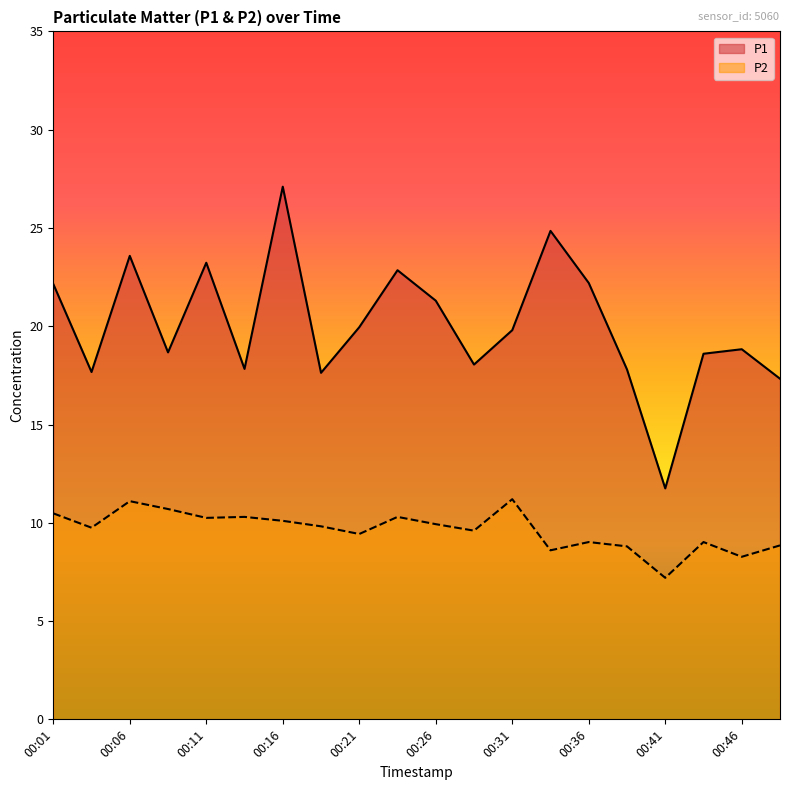

How many interior local peaks does the P2 series have?

6